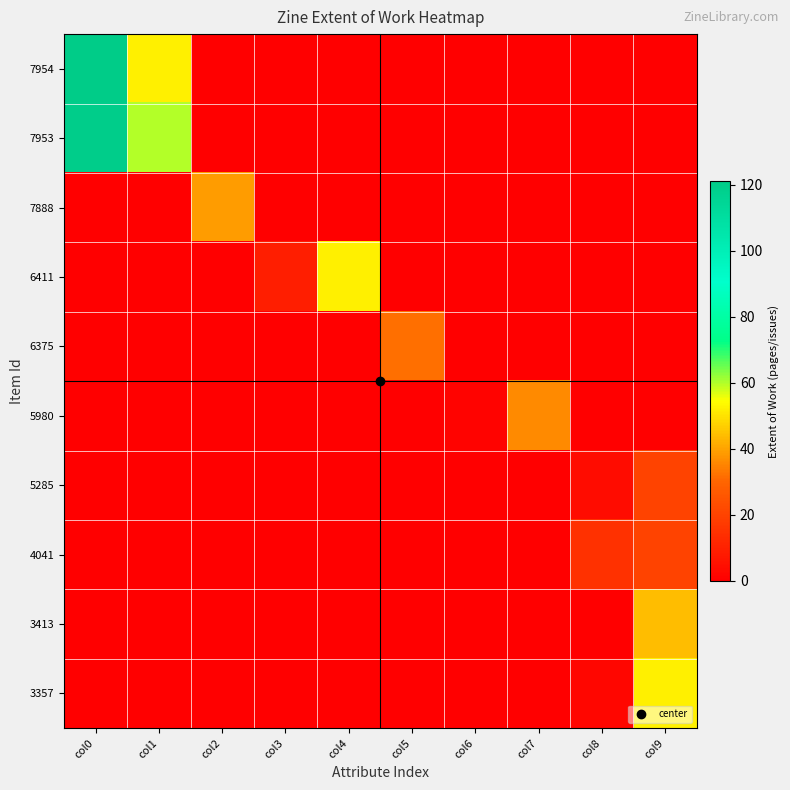

At which category is the sum across all series the highest?

col0